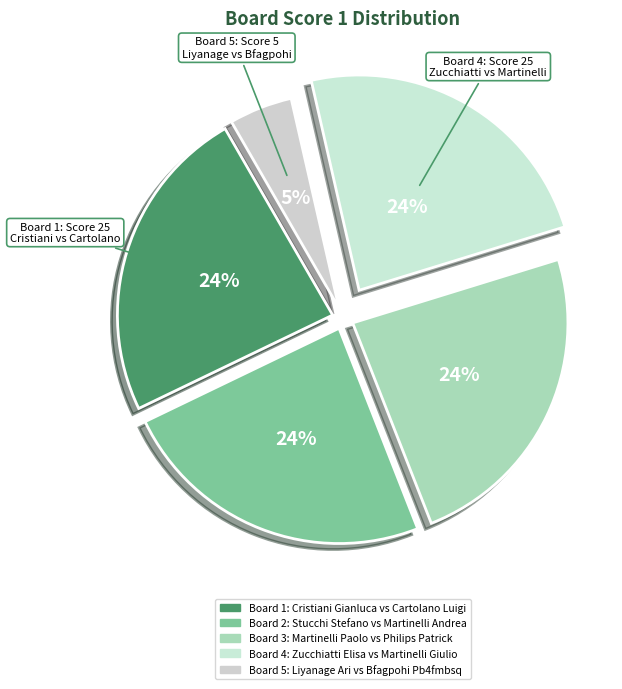

How many segments does this pie chart have?

5